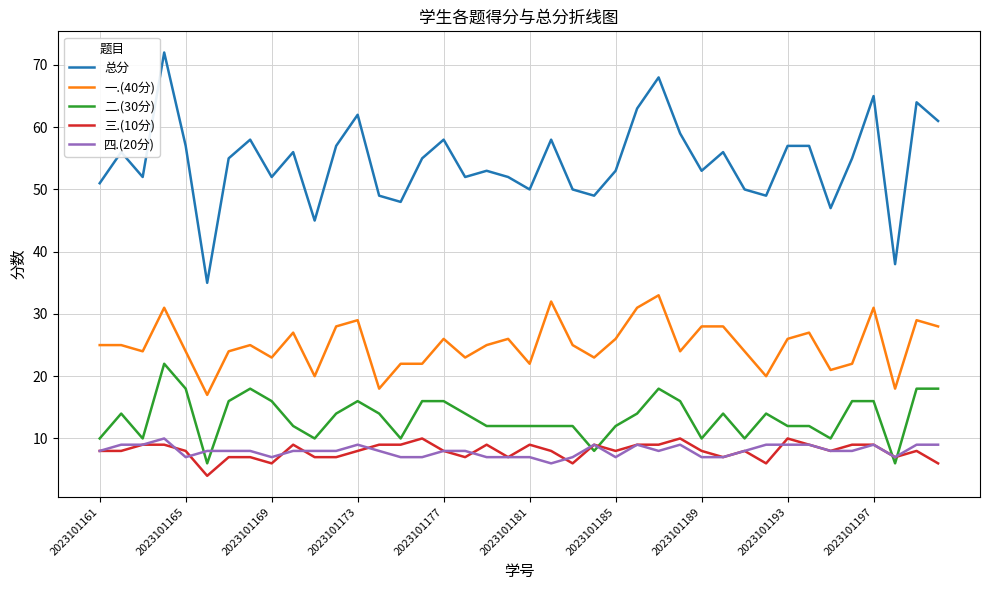

Reading left to right, transcribe all the data shown in this chart.

总分: 51	56	52	72	57	35	55	58	52	56	45	57	62	49	48	55	58	52	53	52	50	58	50	49	53	63	68	59	53	56	50	49	57	57	47	55	65	38	64	61
一.(40分): 25	25	24	31	24	17	24	25	23	27	20	28	29	18	22	22	26	23	25	26	22	32	25	23	26	31	33	24	28	28	24	20	26	27	21	22	31	18	29	28
二.(30分): 10	14	10	22	18	6	16	18	16	12	10	14	16	14	10	16	16	14	12	12	12	12	12	8	12	14	18	16	10	14	10	14	12	12	10	16	16	6	18	18
三.(10分): 8	8	9	9	8	4	7	7	6	9	7	7	8	9	9	10	8	7	9	7	9	8	6	9	8	9	9	10	8	7	8	6	10	9	8	9	9	7	8	6
四.(20分): 8	9	9	10	7	8	8	8	7	8	8	8	9	8	7	7	8	8	7	7	7	6	7	9	7	9	8	9	7	7	8	9	9	9	8	8	9	7	9	9